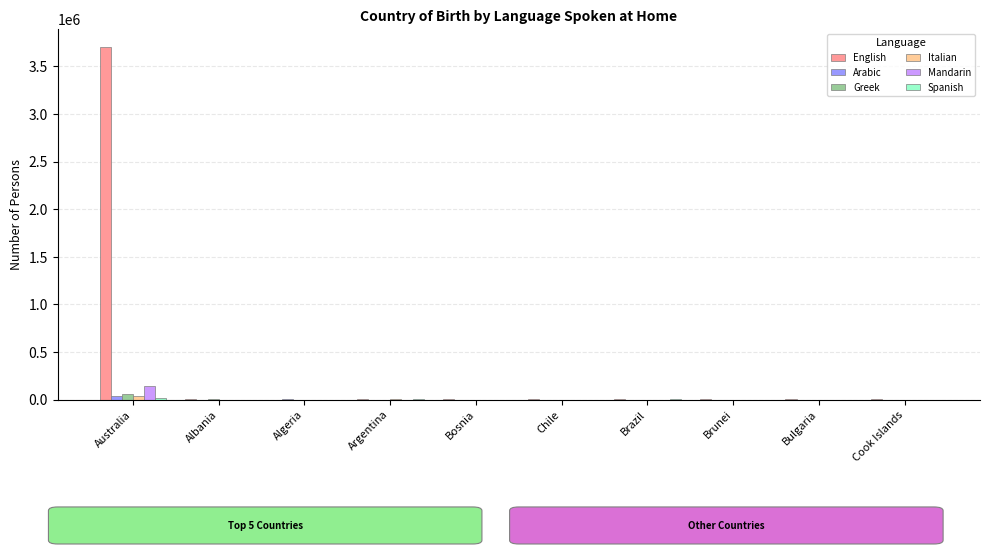

Which series has the largest total across all categories?

English